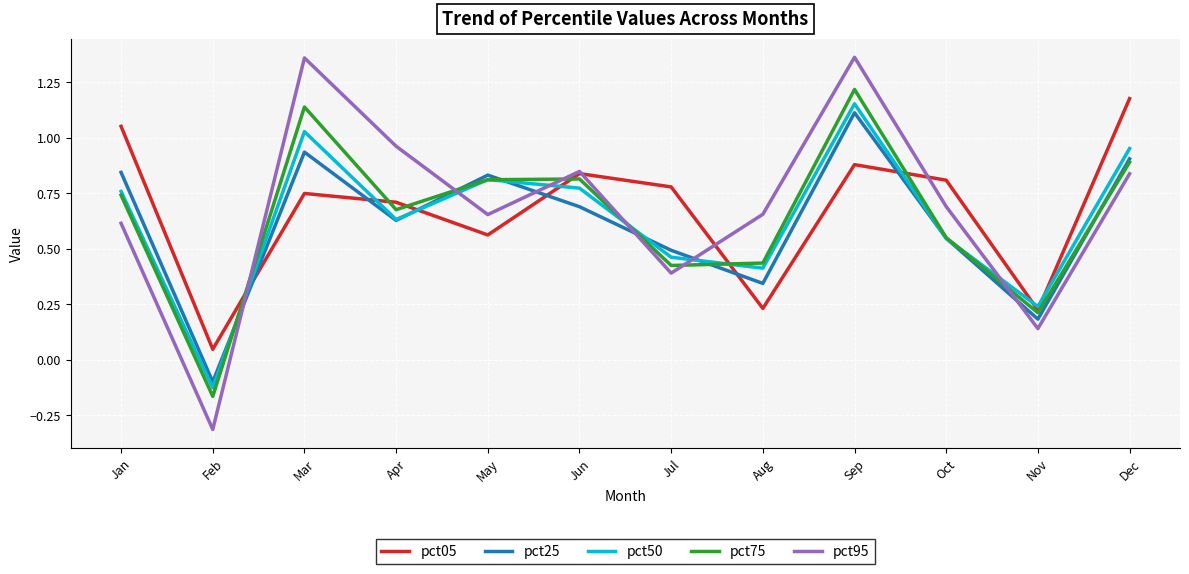

Where is the first local maximum for pct25?

Mar